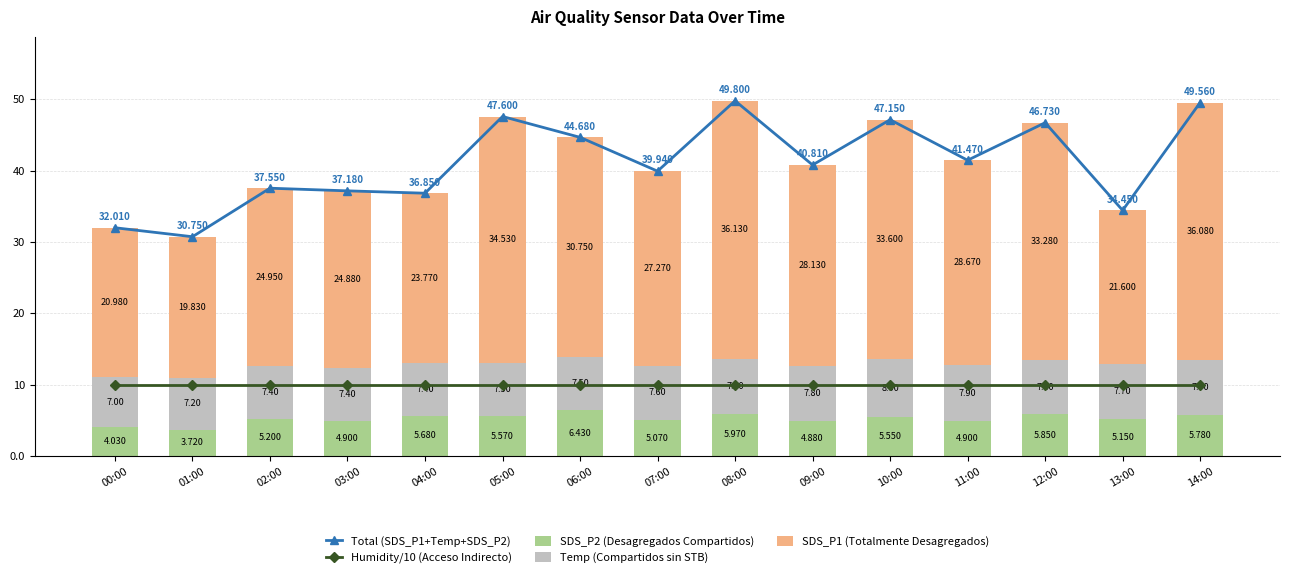

Which series has the largest total across all categories?

Total (SDS_P1+Temp+SDS_P2)